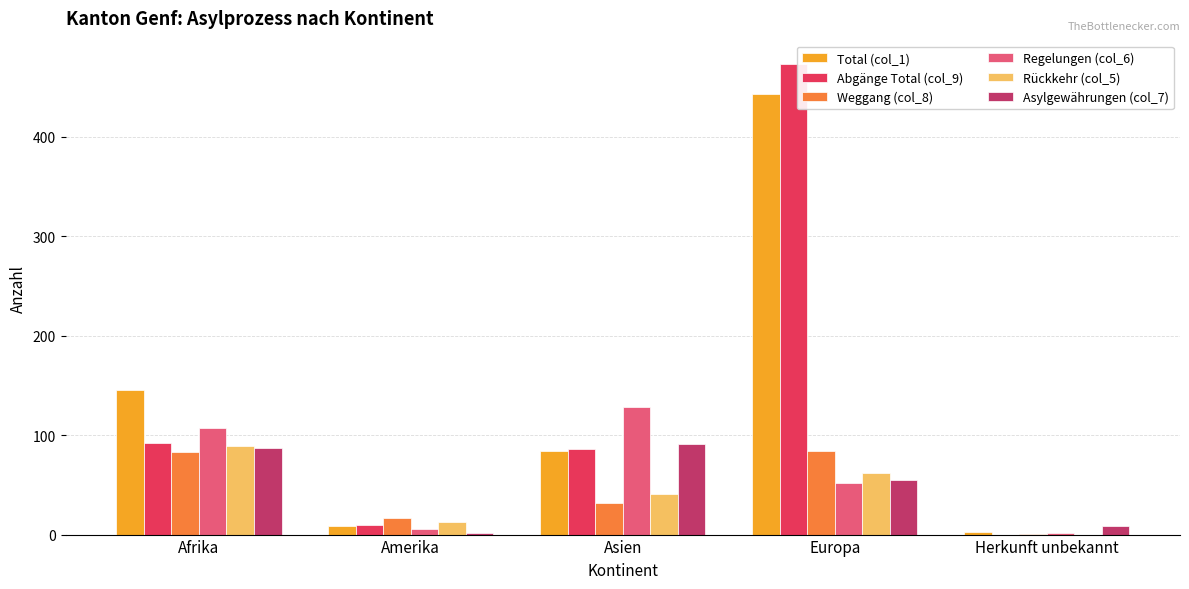

Where does the Total (col_1) series first go above 84?

Afrika